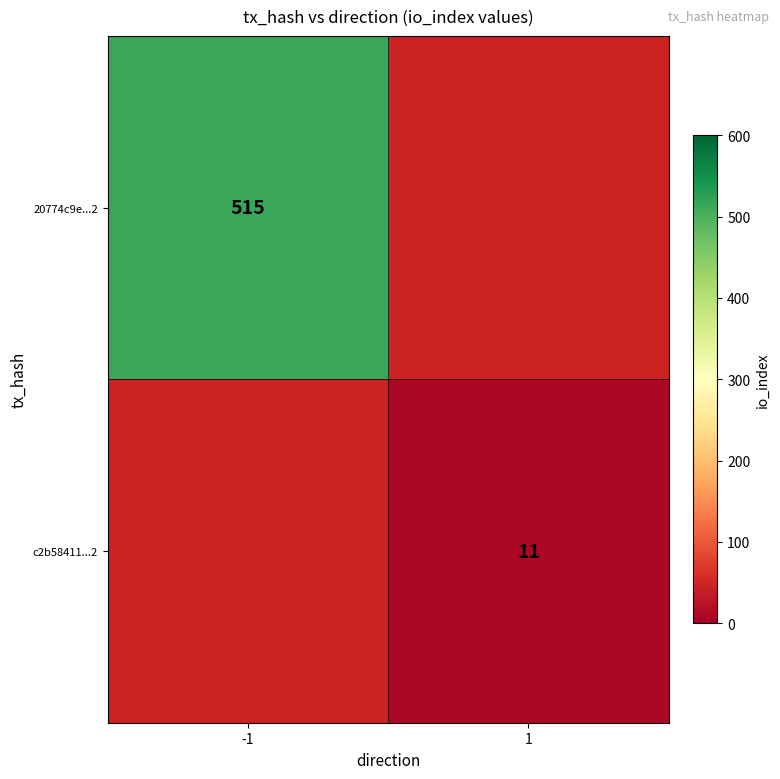

What is the smallest value displayed?

11.0